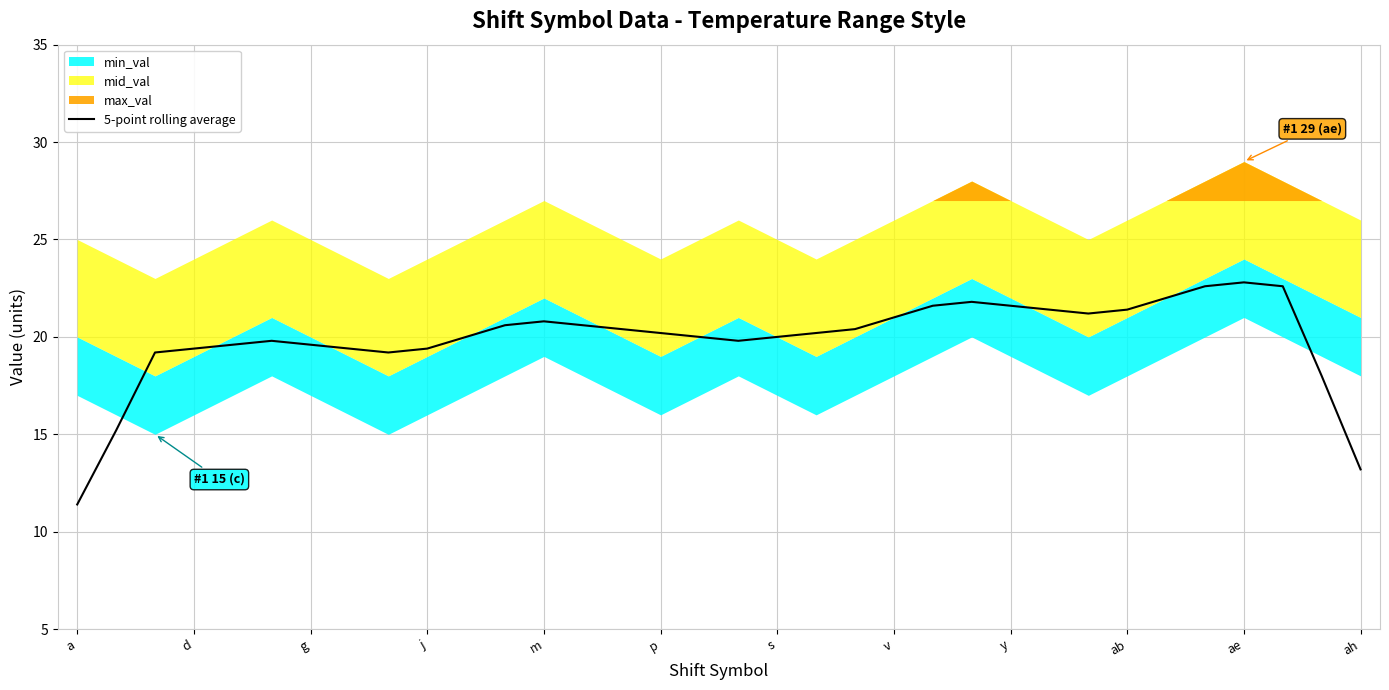

Is it true that the value at a is 16.2?

False